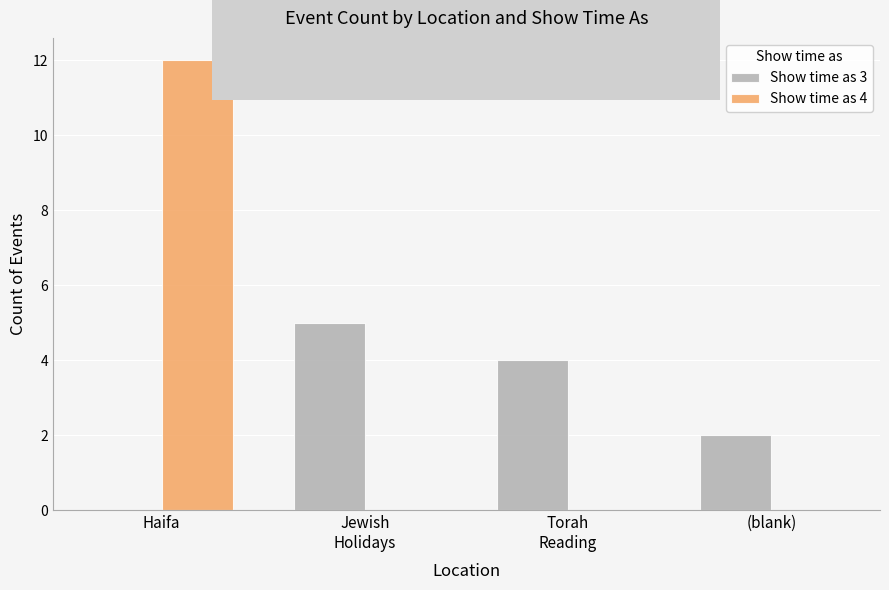

True or false: Show time as 4 has a value of 12 at Haifa.

True